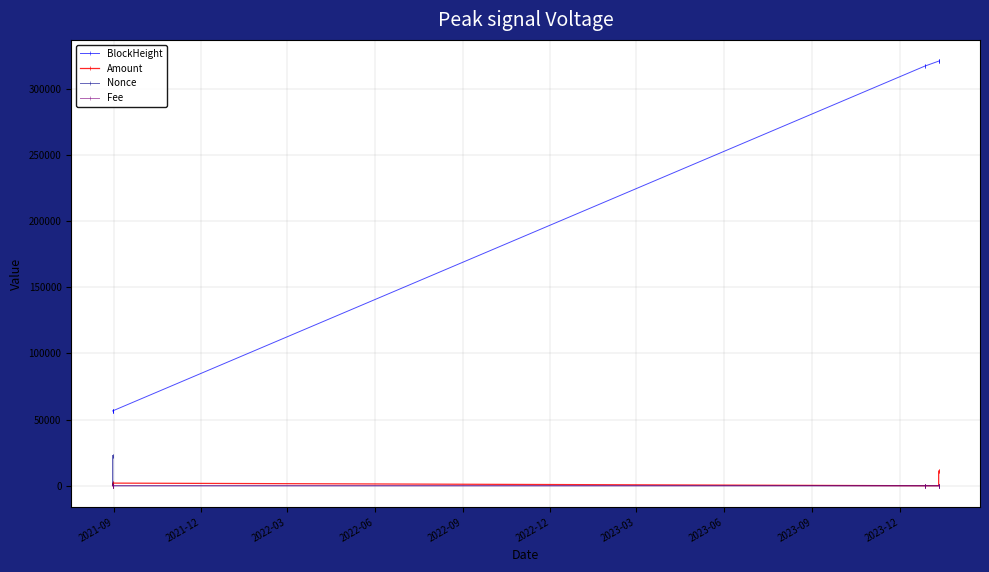

What is the highest value of the Amount series?

11115.4